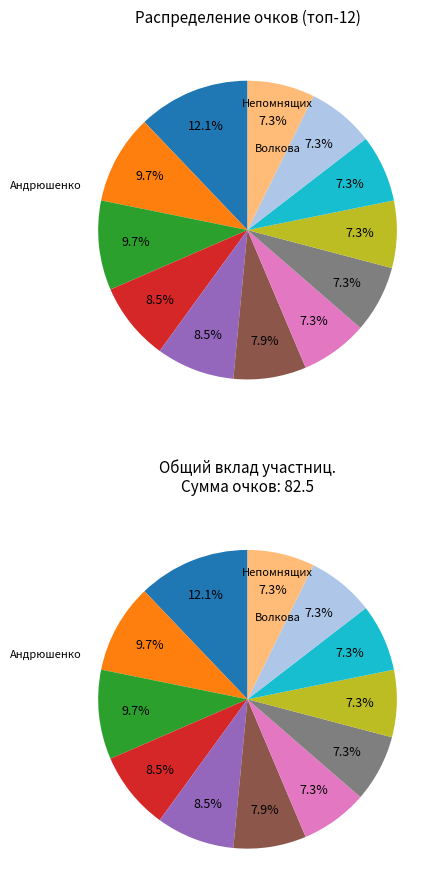

Is it true that Непп Ольга is 7% of the pie?

True